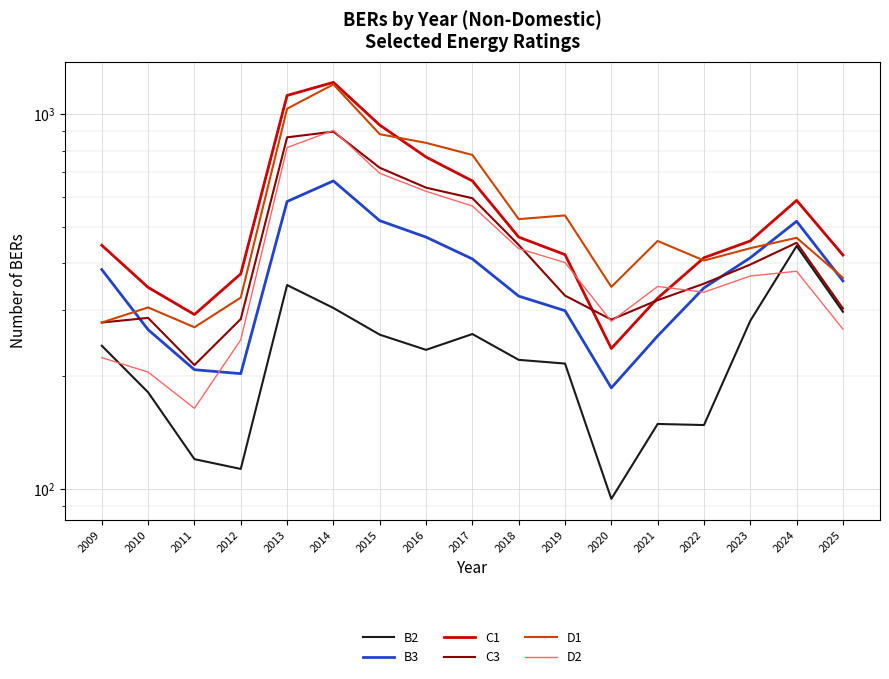

The value of D2 at 2012 is 250. True or false?

True